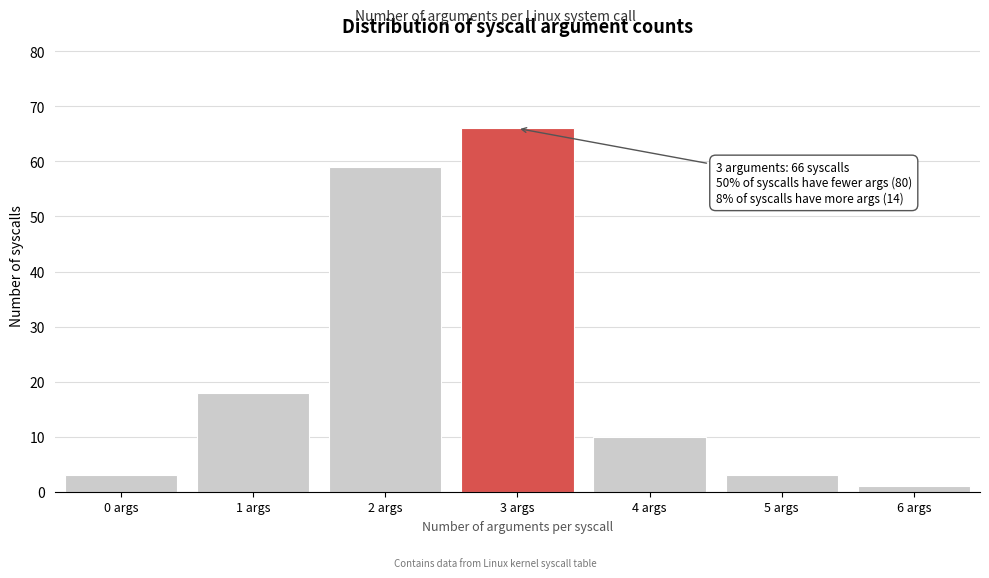

Reading left to right, transcribe all the data shown in this chart.

0 args=3	1 args=18	2 args=59	3 args=66	4 args=10	5 args=3	6 args=1